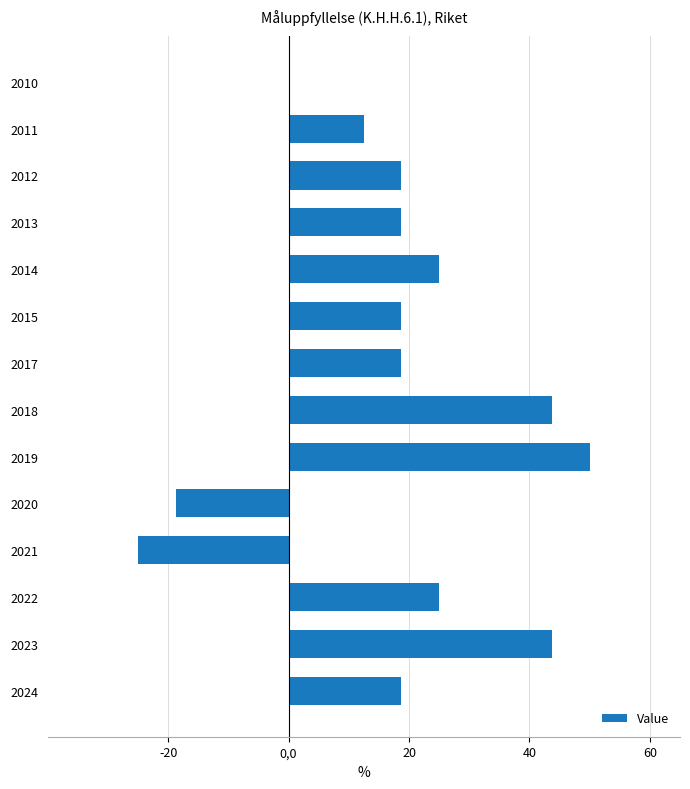

The value at 2014 is 15.3. True or false?

False